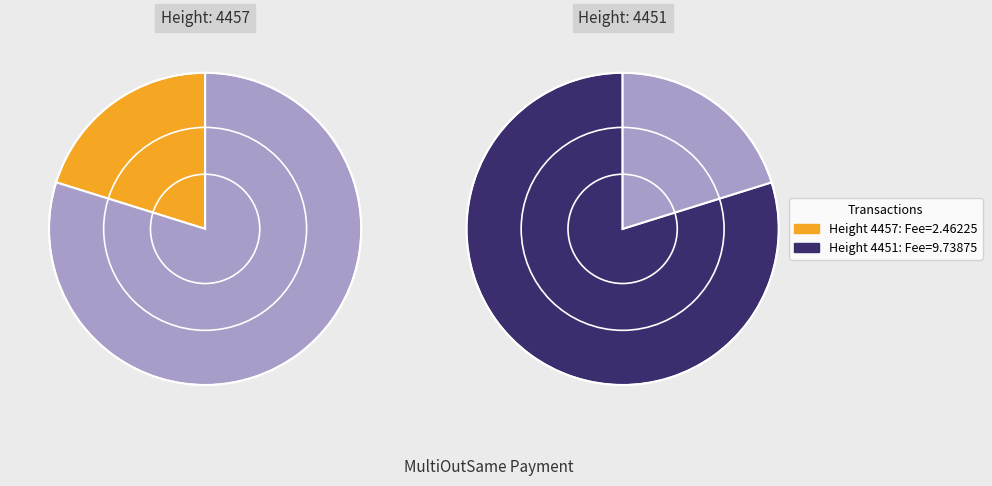

Is 4451 the majority of the pie?

Yes